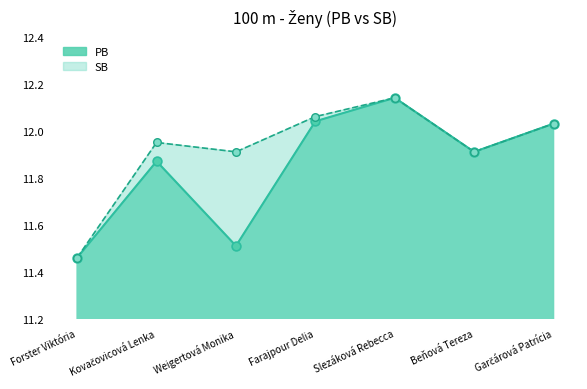

What are all the series names shown in the legend?

PB, SB